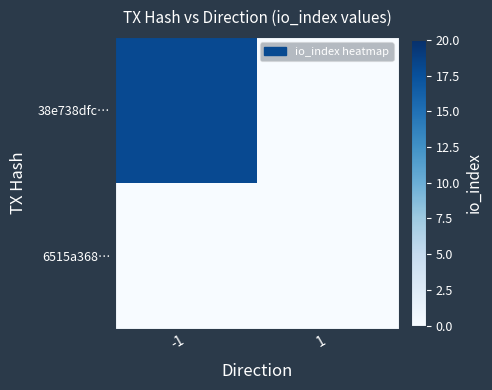

What is the maximum value shown in the chart?

18